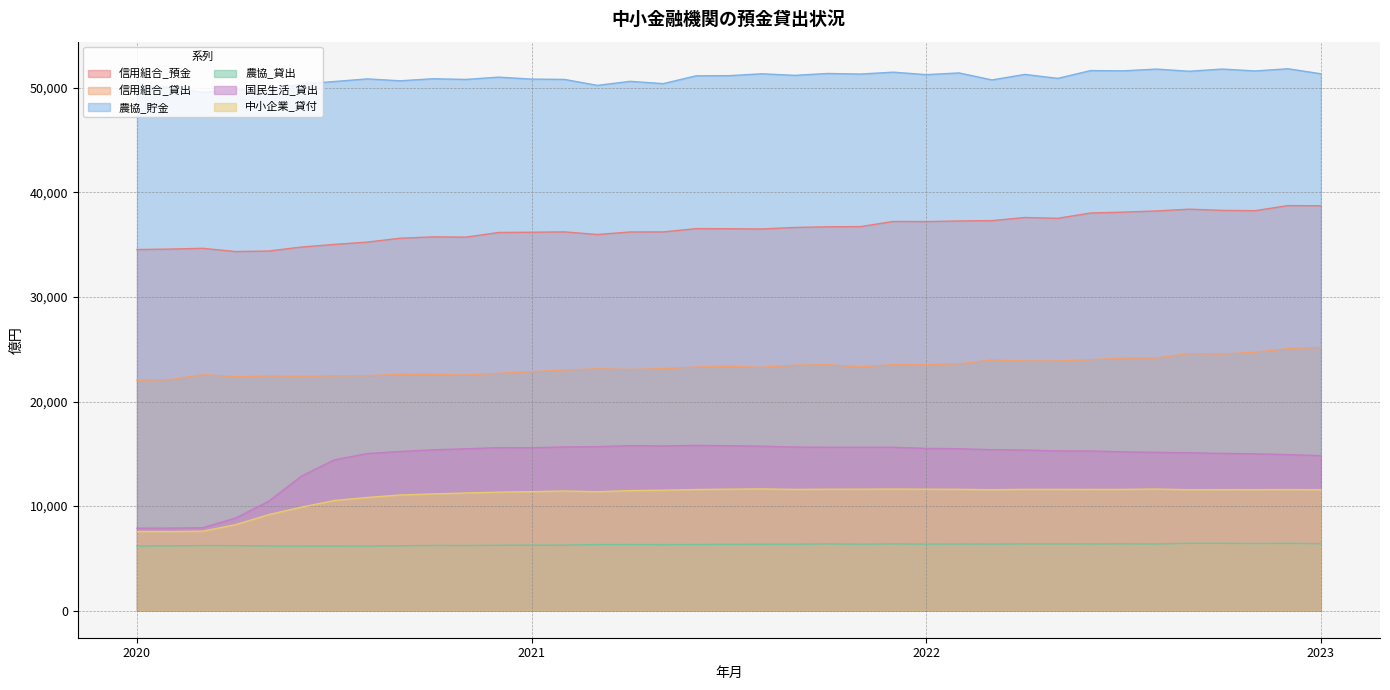

At which category is the sum across all series the highest?

35